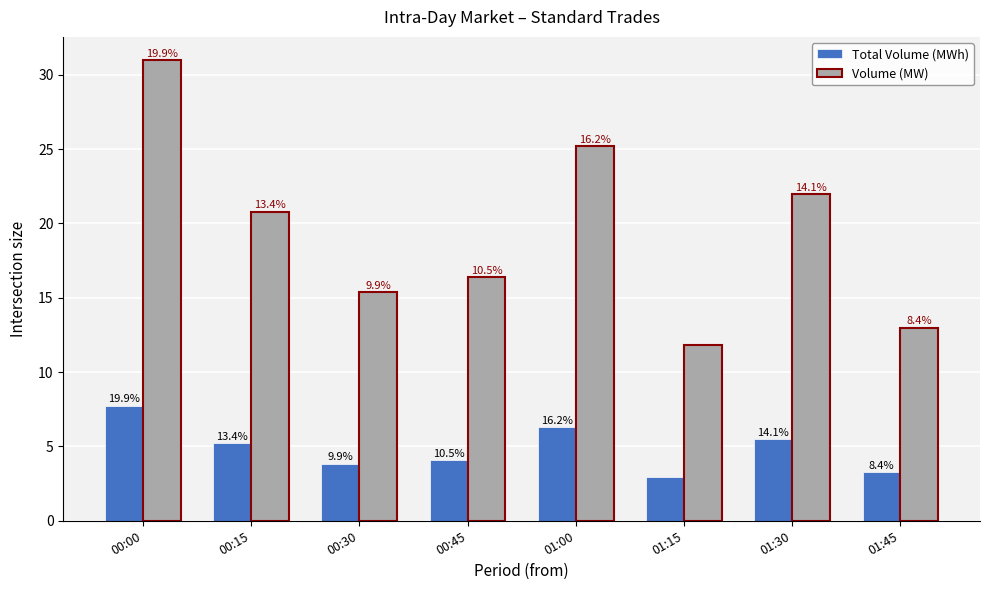

Reading left to right, transcribe all the data shown in this chart.

Total Volume (MWh): 00:00=7.8	00:15=5.2	00:30=3.9	00:45=4.1	01:00=6.3	01:15=3.0	01:30=5.5	01:45=3.2
Volume (MW): 00:00=31.0	00:15=20.8	00:30=15.4	00:45=16.4	01:00=25.2	01:15=11.8	01:30=22.0	01:45=13.0